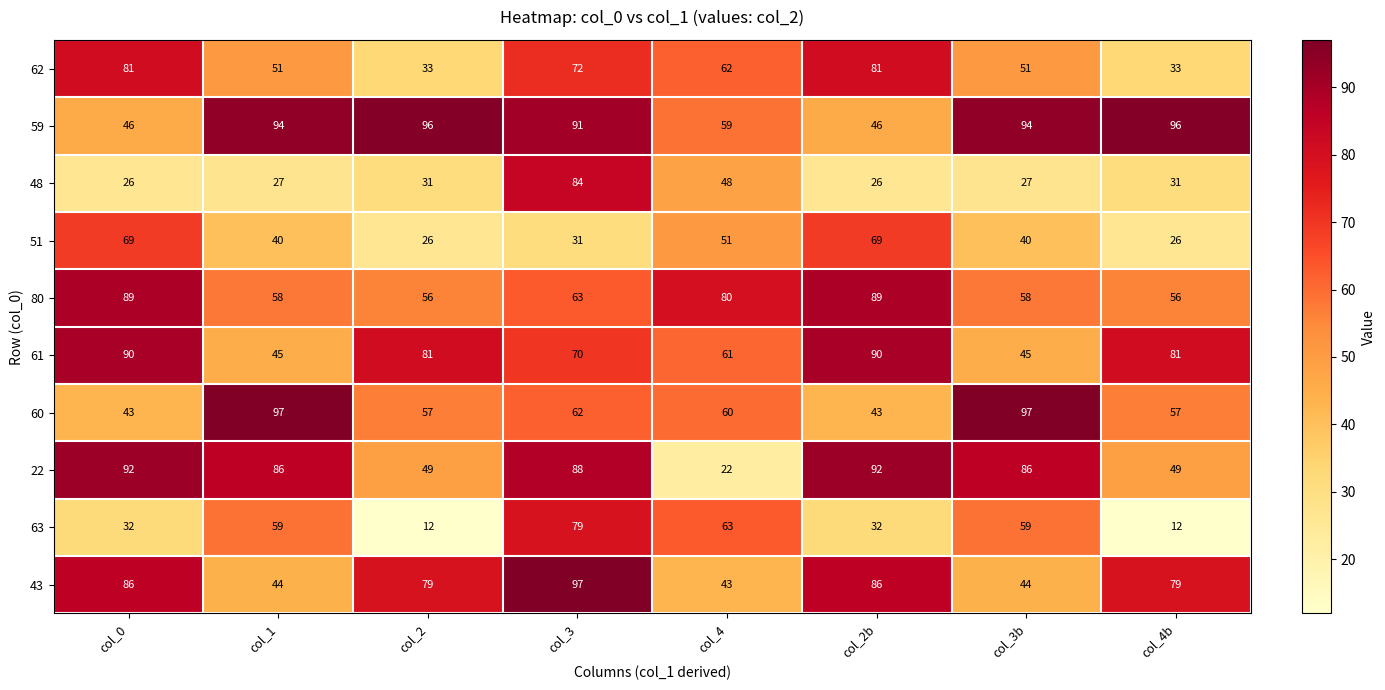

What is the spread (max minus min) of values at col_3?

66